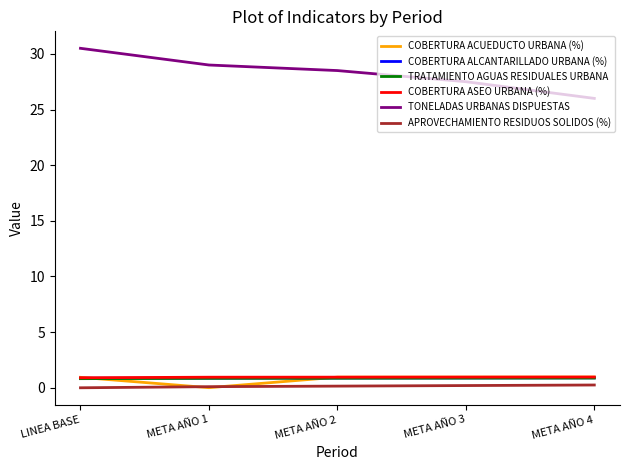

How many COBERTURA ALCANTARILLADO URBANA (%) values are between 0 and 1?

5